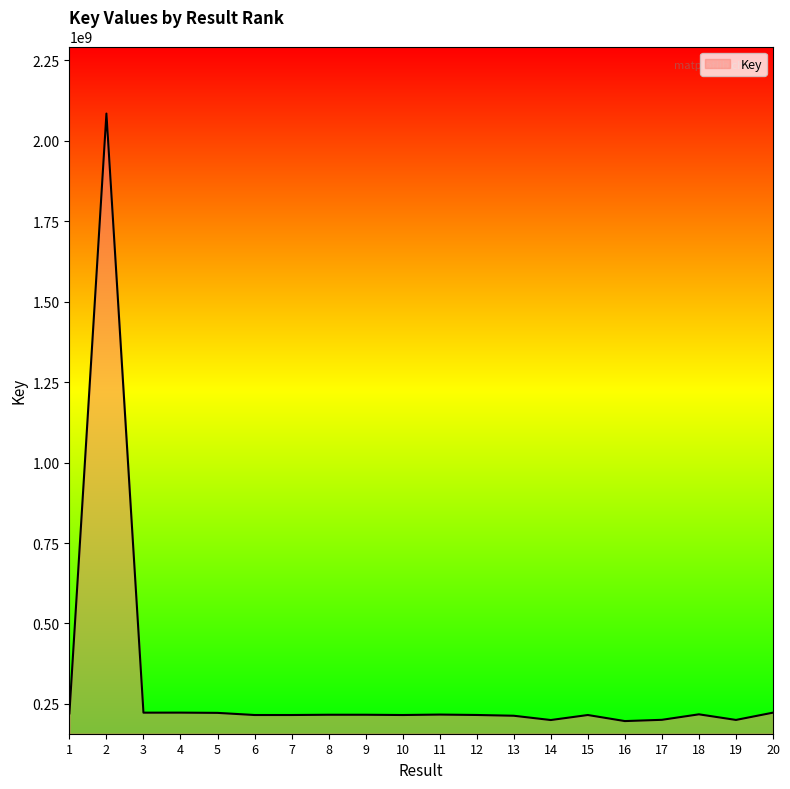

What is the change in value from 2 to 15?

-1869394699